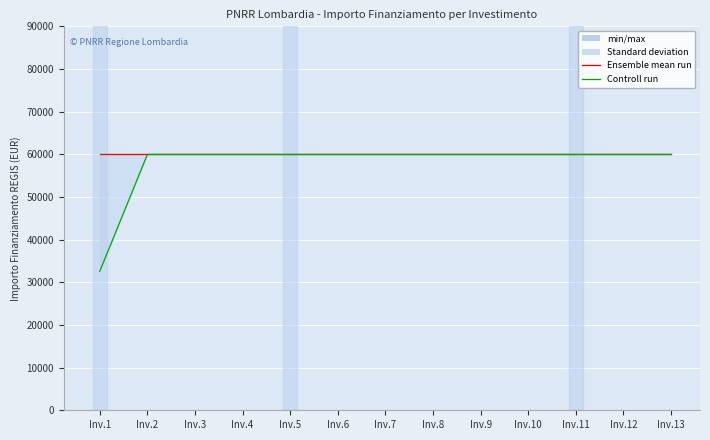

How many data points does each series have?

13